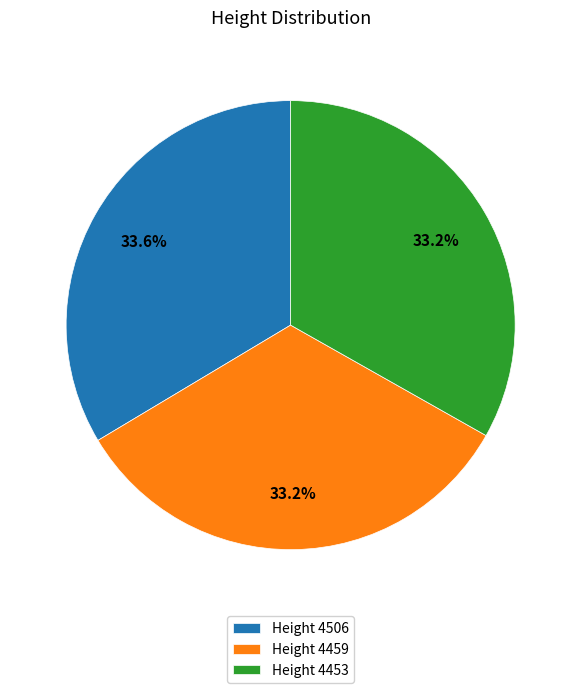

What is the ratio of the value at Height 4453 to the value at Height 4506?

1.0